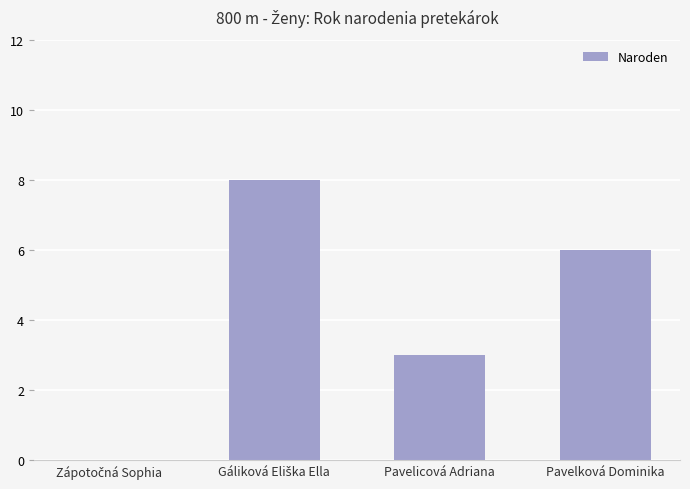

Where is the data nearest to the value 4?

Pavelicová Adriana